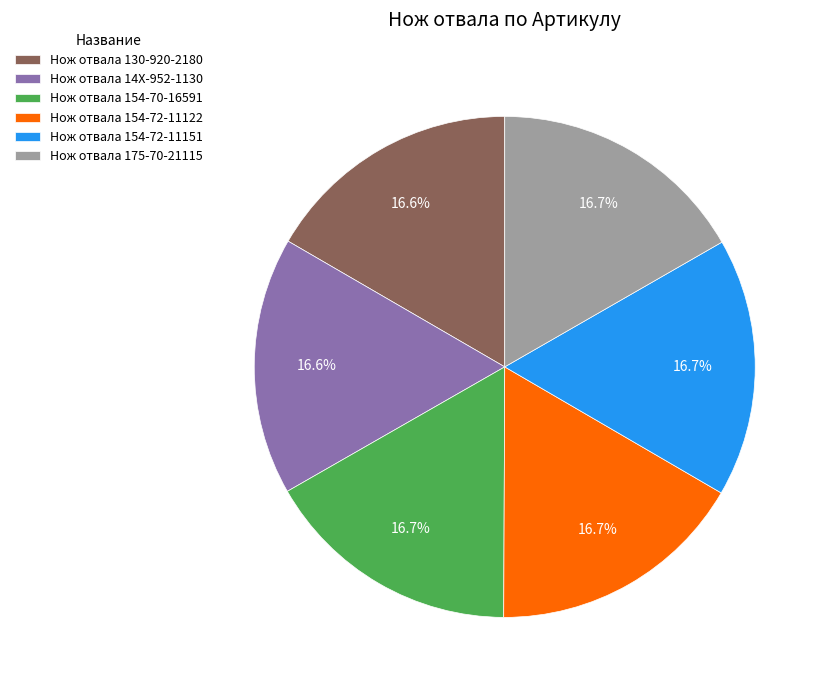

Does any single category account for the majority?

No